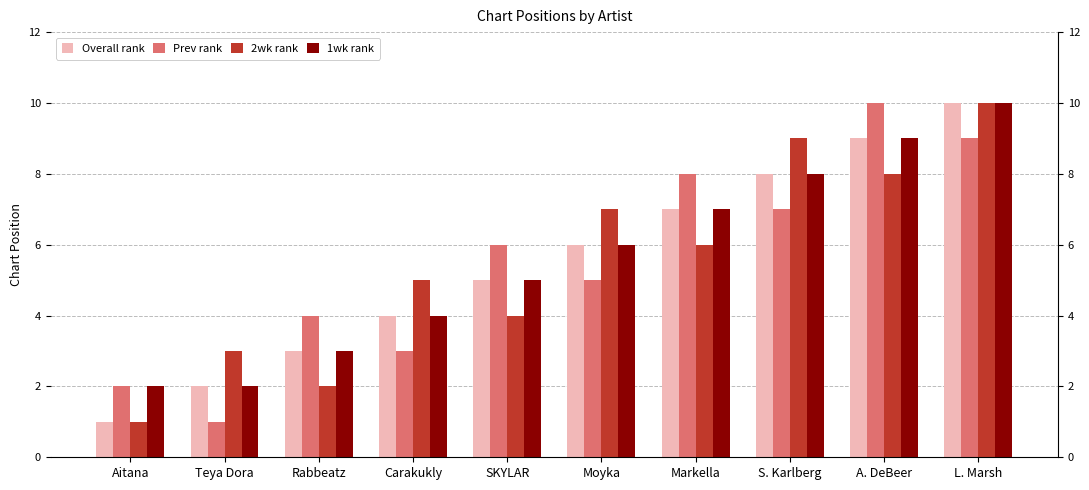

Where does the Prev rank series first go above 6?

Markella